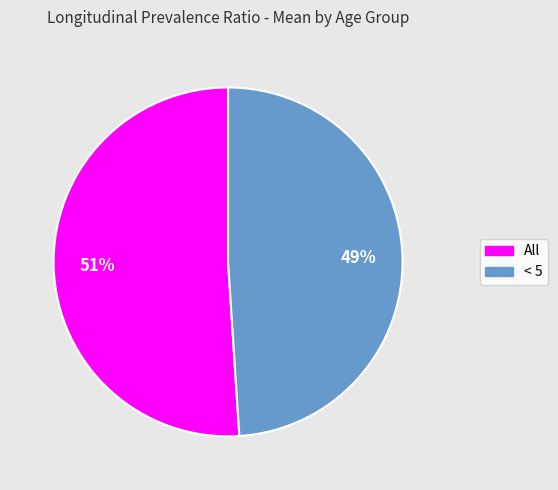

How many segments does this pie chart have?

2